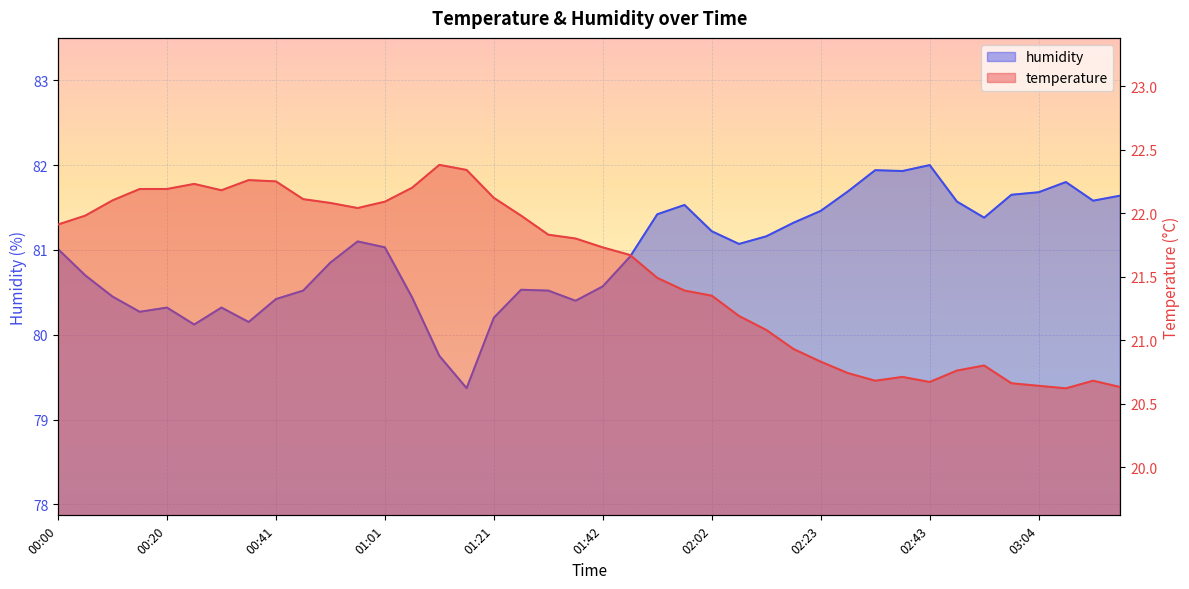

At which label does temperature first exceed 21?

00:00